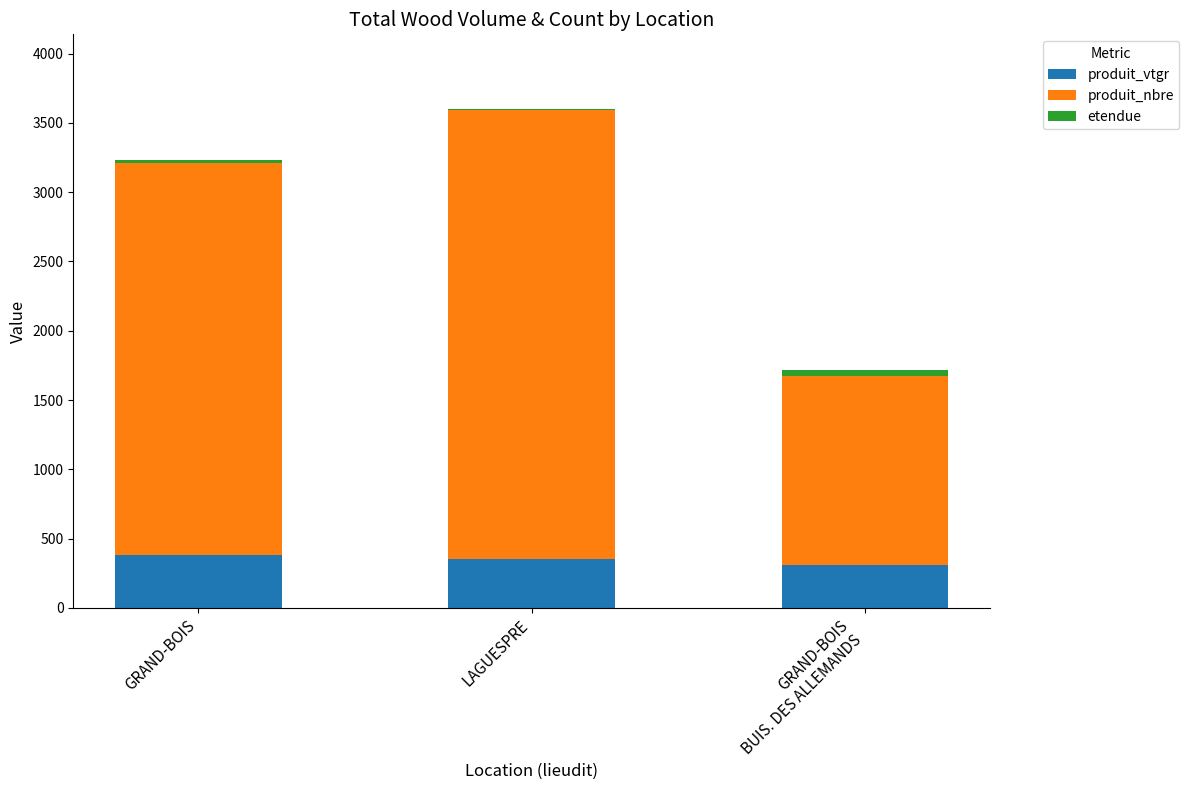

At which category is the sum across all series the highest?

LAGUESPRE